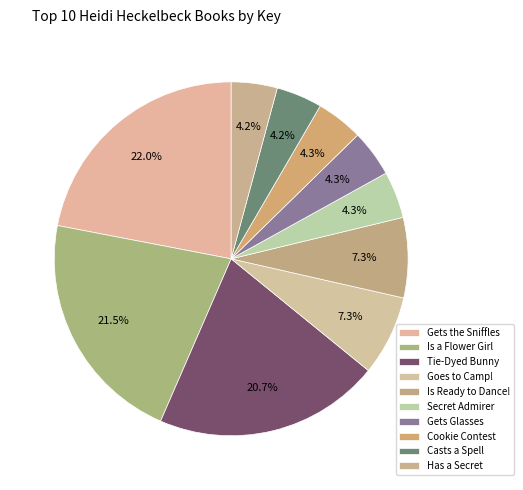

How many slices are in this pie chart?

10